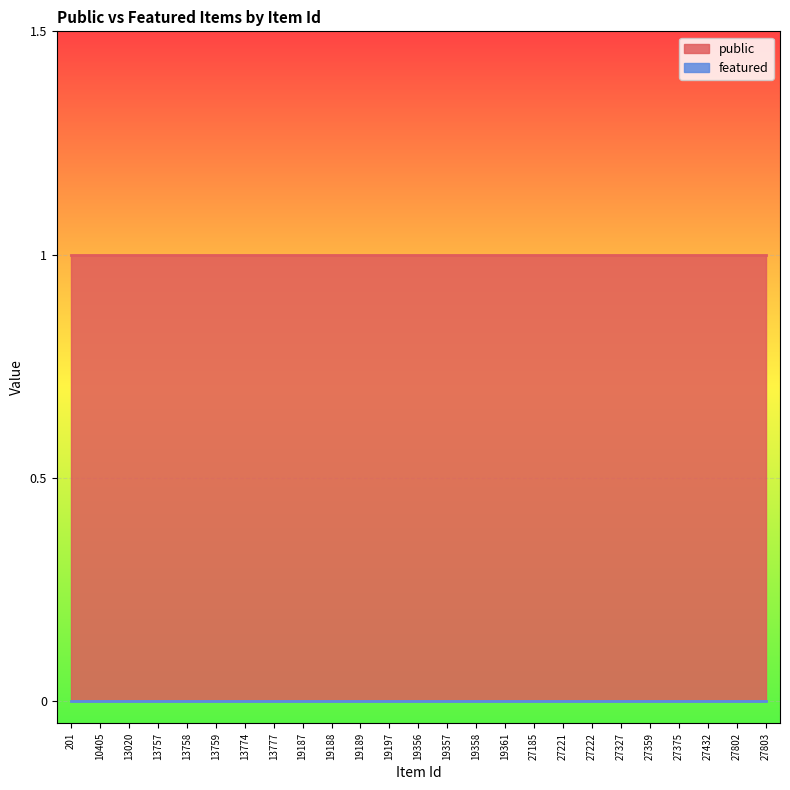

At which category is the sum across all series the highest?

201